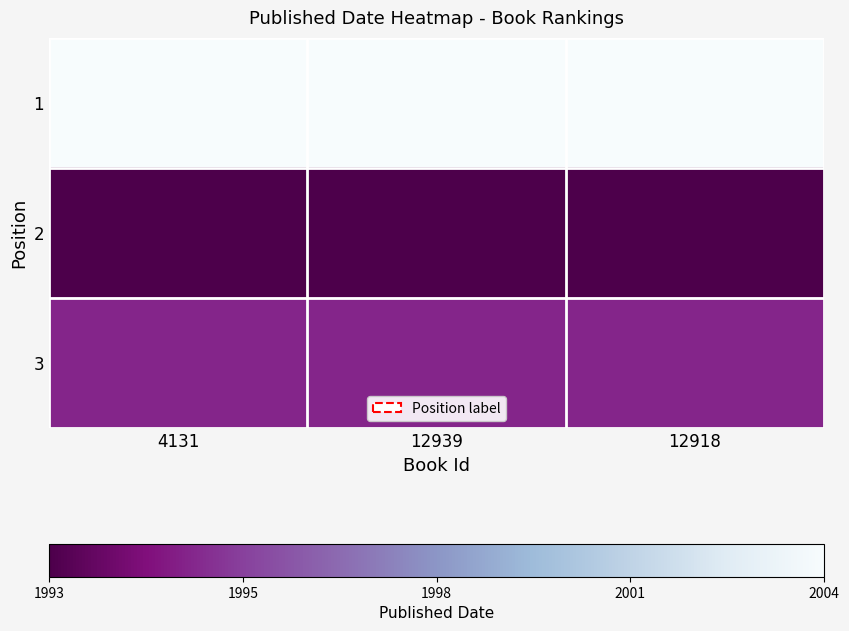

Which category has the lowest value across all series?

4131